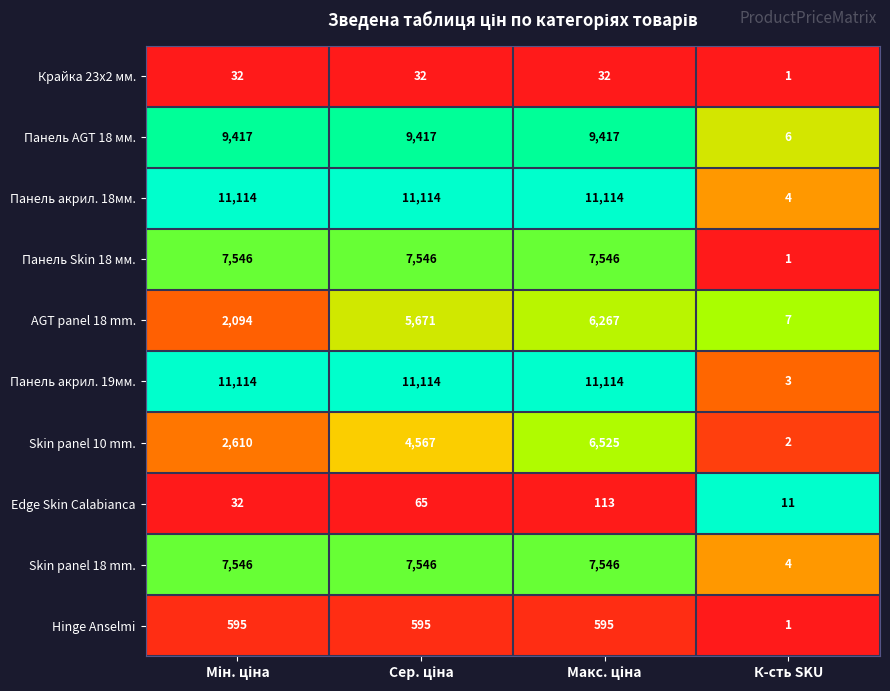

Which series has the widest spread of values?

Панель акрил. 19мм.